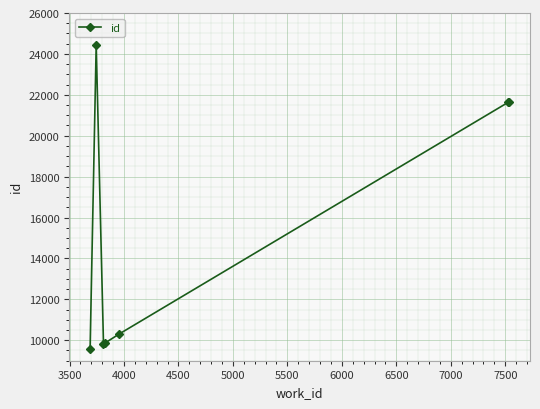

What is the sum of all values?

107297